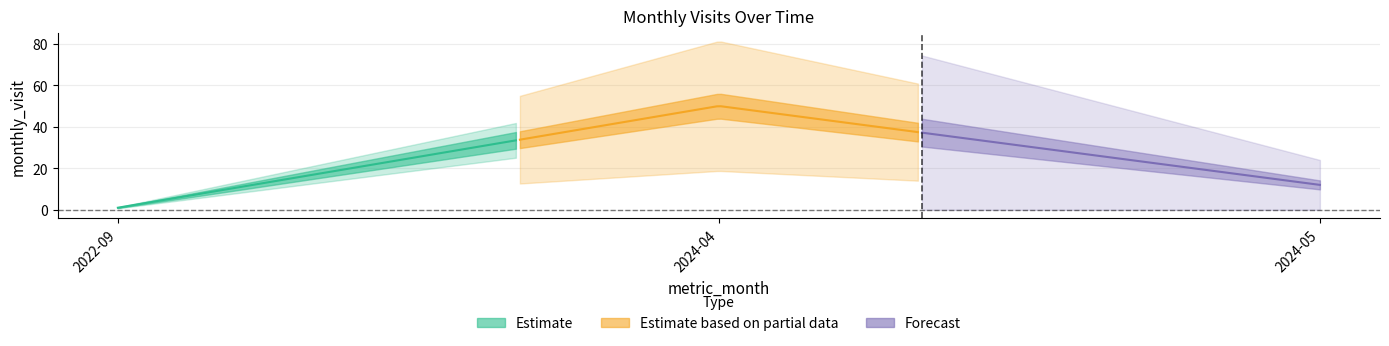

List the labels in order of value, smallest first.

2022-09, 2024-05, 2024-04